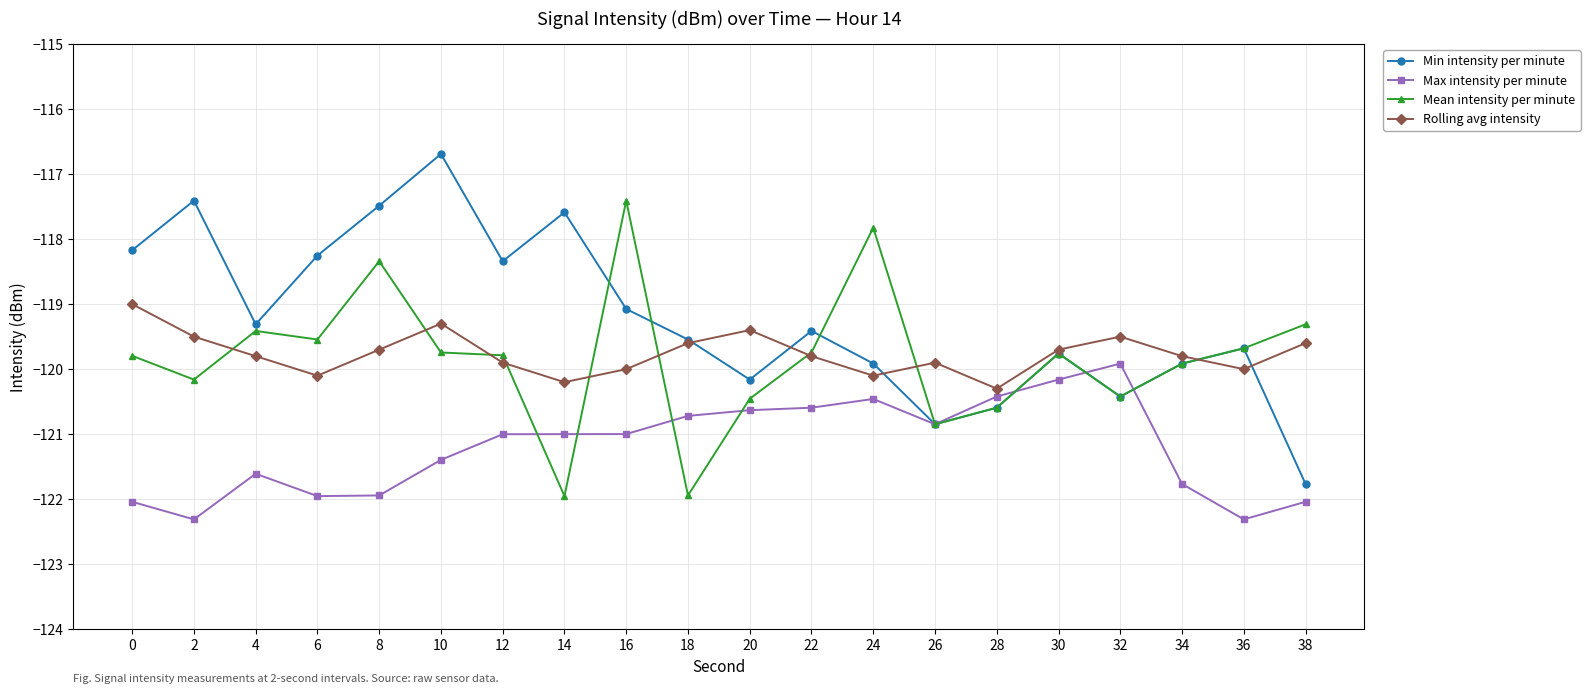

What are all the series names shown in the legend?

Min intensity per minute, Max intensity per minute, Mean intensity per minute, Rolling avg intensity